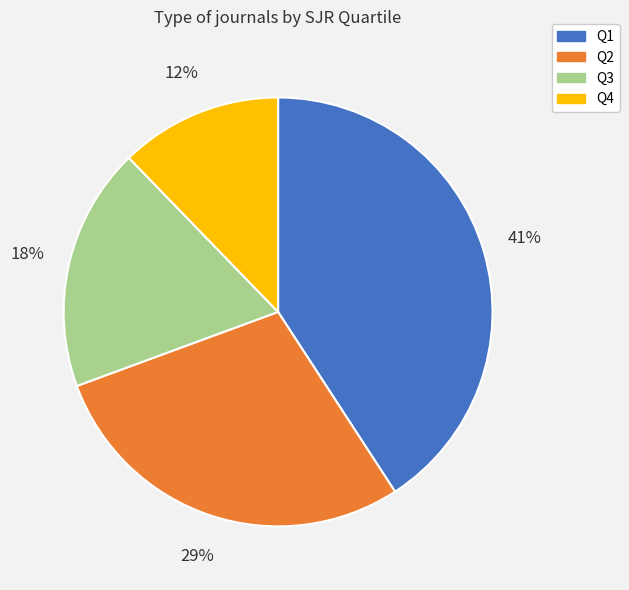

The Q4 slice represents 12% of the pie. True or false?

True